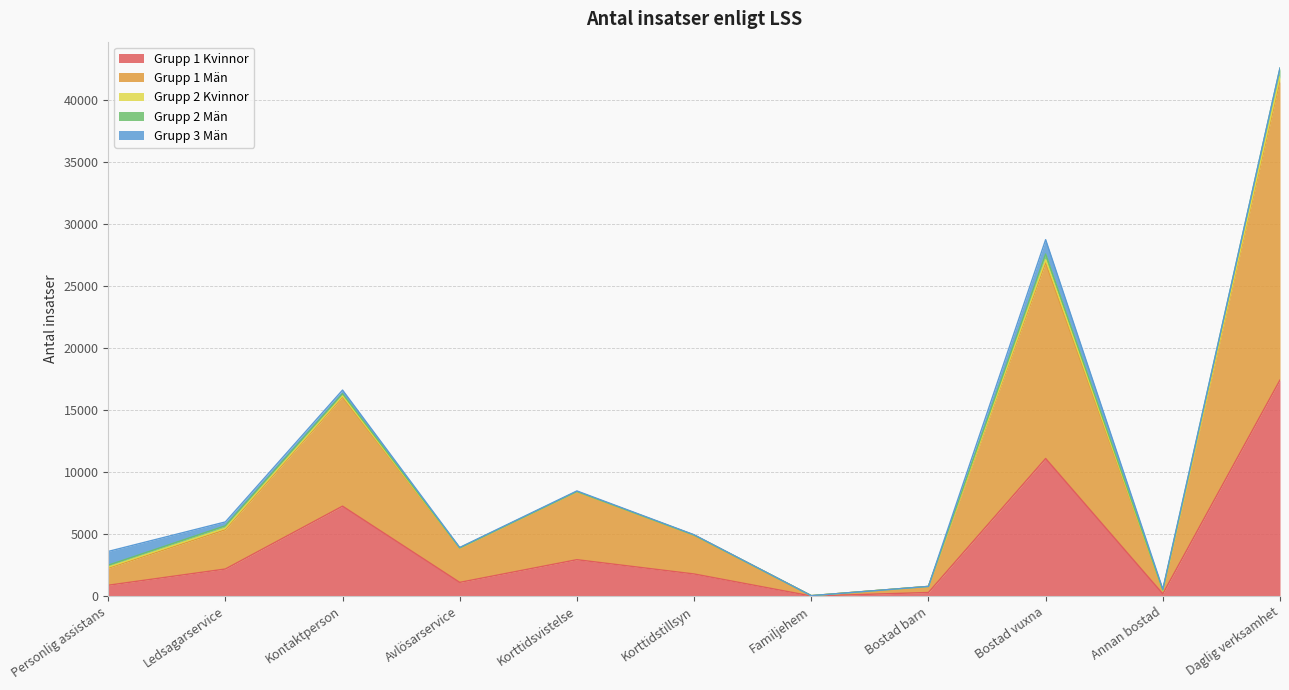

How many data points in Grupp 3 Män are above 50?

5